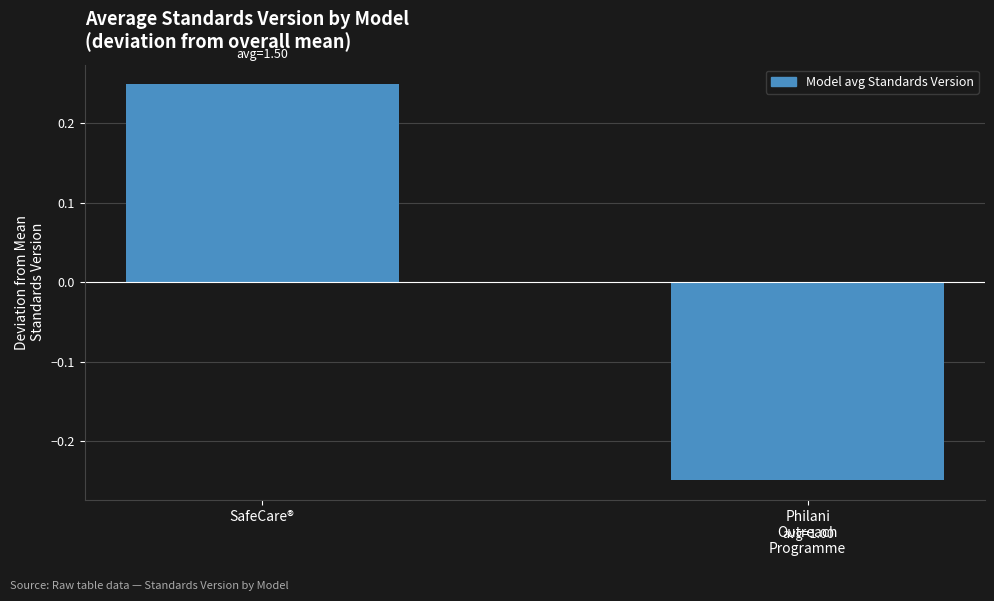

Which label corresponds to the largest value in the chart?

SafeCare®